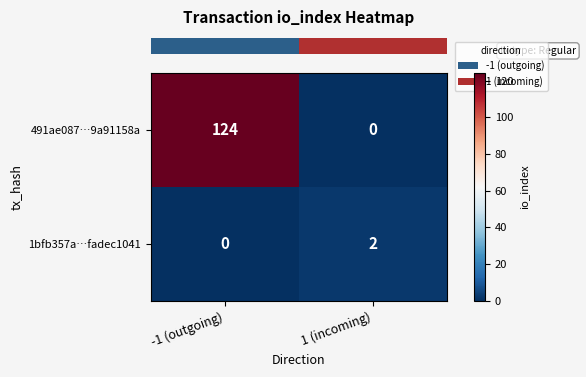

Which series has the largest total across all categories?

491ae087…9a91158a